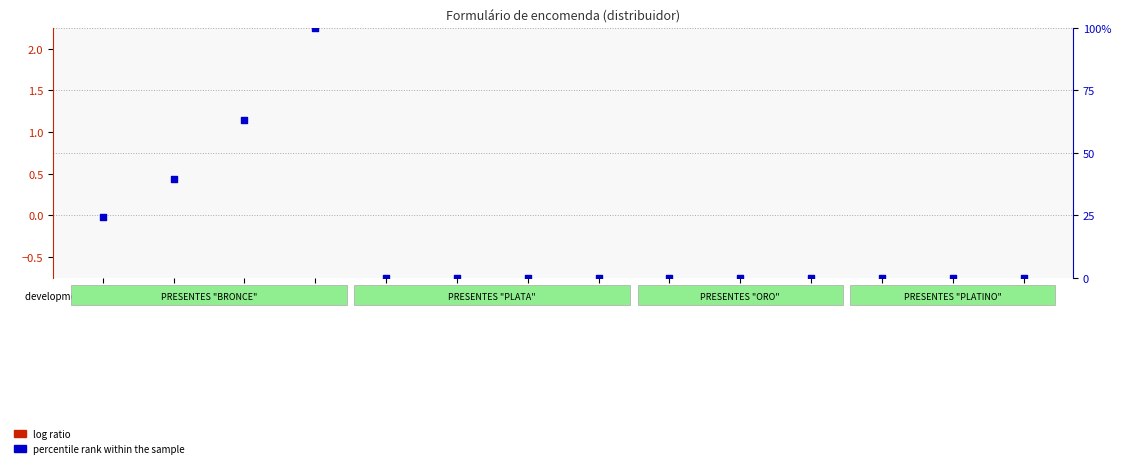

What are all the series names shown in the legend?

log ratio, percentile rank within the sample